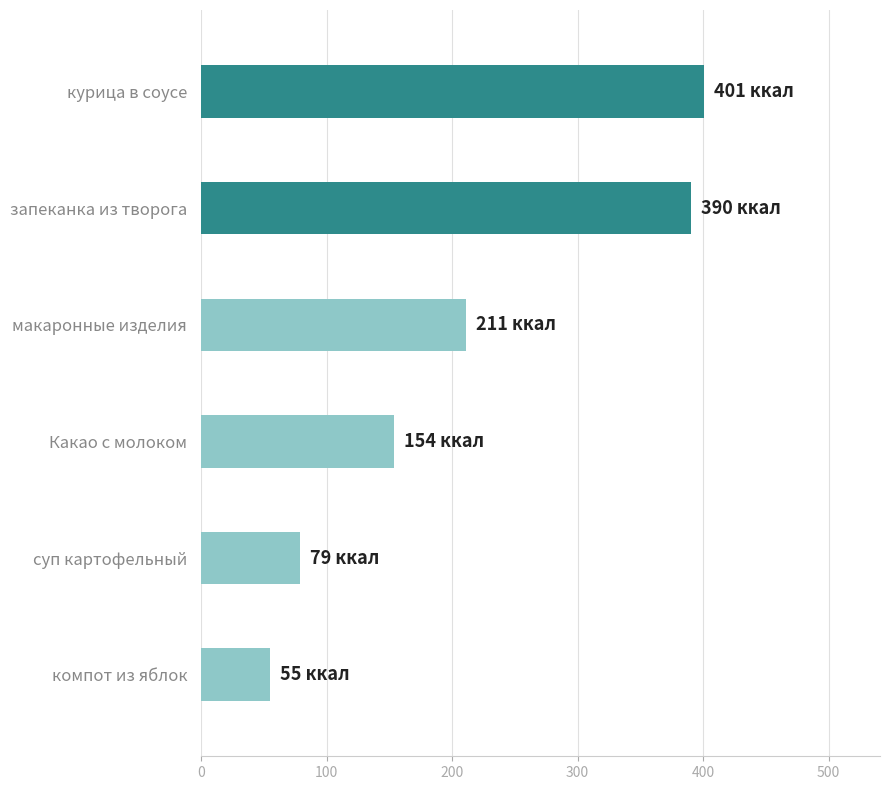

What is the change in value from запеканка из творога to Какао с молоком?

-236.3